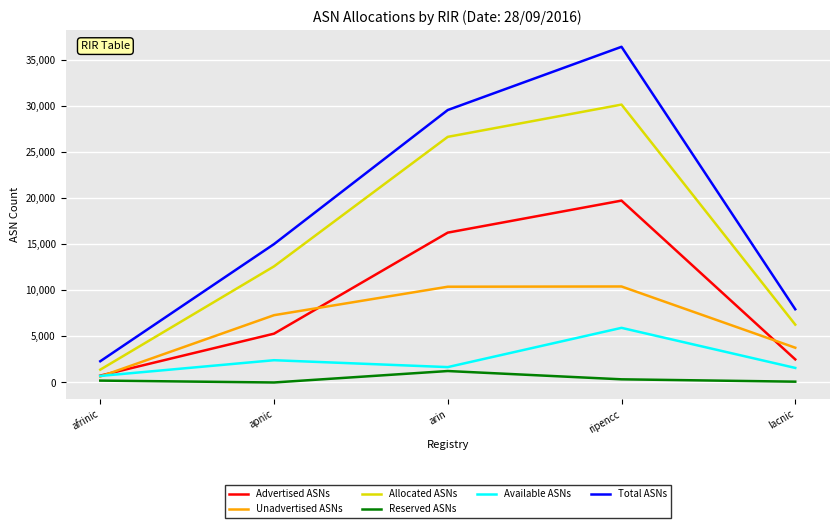

Which category has the highest value in the Advertised ASNs series?

ripencc